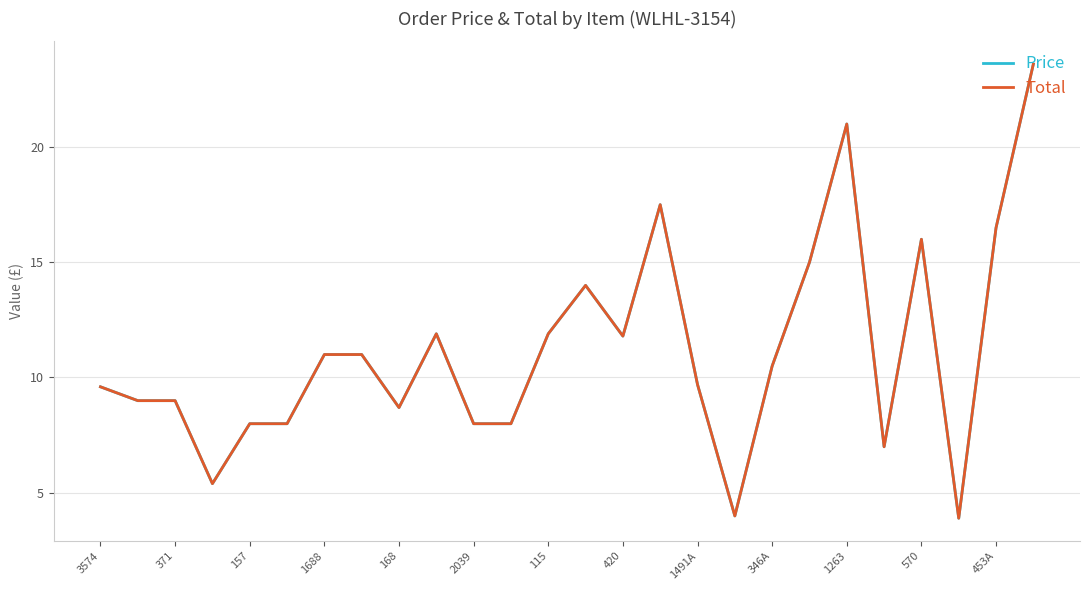

Does the chart display data point markers on the line(s)?

No